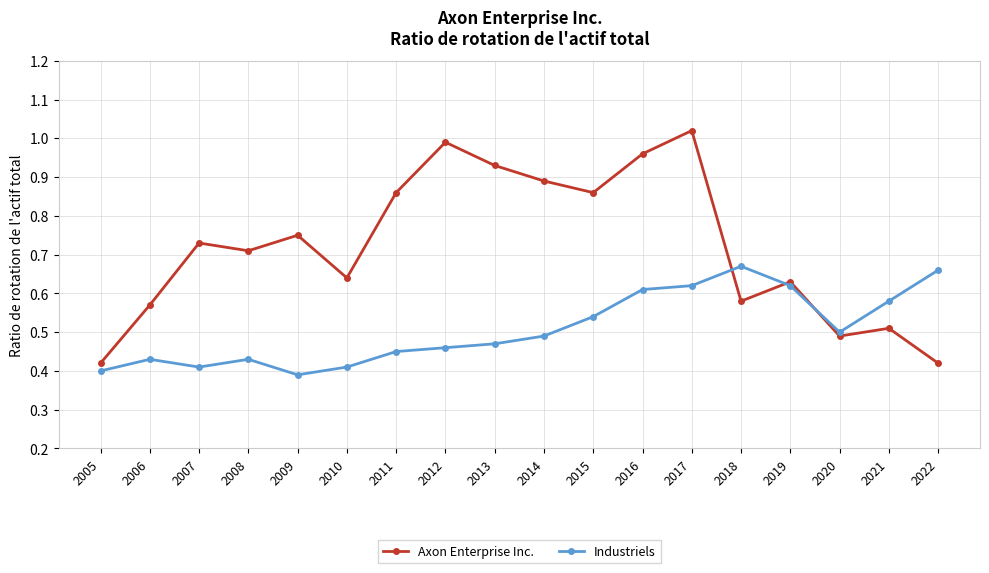

True or false: Axon Enterprise Inc. has more than 1 interior local peaks.

True